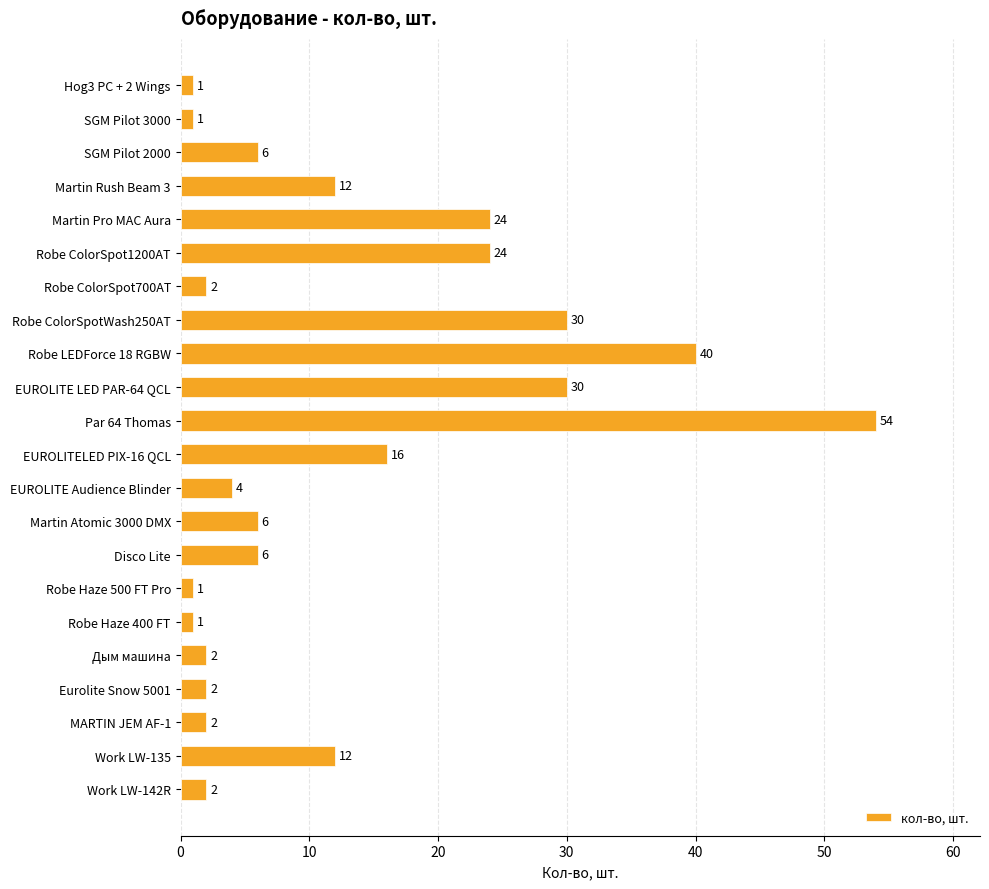

What is the greatest value displayed?

54